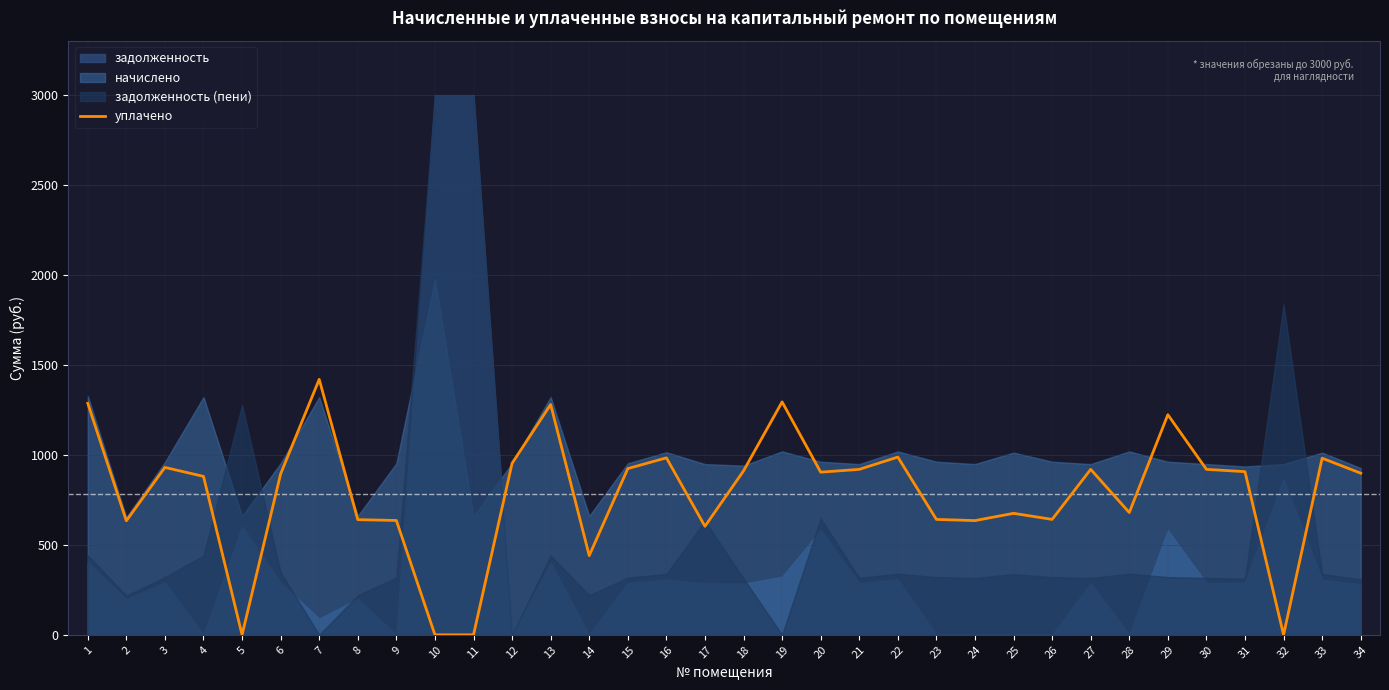

Reading right to left, transcribe all the data shown in this chart.

34=898.4	33=981.6	32=0.0	31=907.0	30=919.8	29=1223.6	28=679.7	27=919.8	26=641.5	25=675.3	24=634.9	23=641.5	22=988.0	21=919.8	20=904.1	19=1294.7	18=911.2	17=603.4	16=983.8	15=924.0	14=440.3	13=1280.4	12=953.5	11=0.0	10=0.0	9=635.6	8=640.2	7=1420.0	6=894.6	5=0.0	4=880.8	3=930.4	2=633.8	1=1286.8